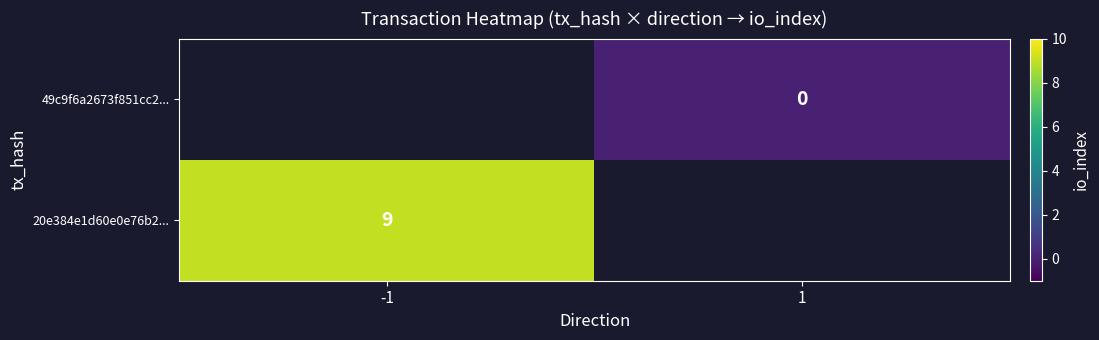

Is it true that 20e384e1d60e0e76b2... equals 9 at -1?

True